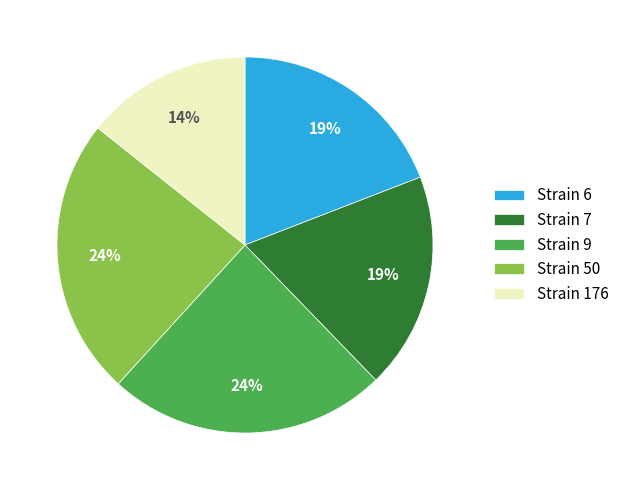

Is there any slice that represents more than half of the pie?

No